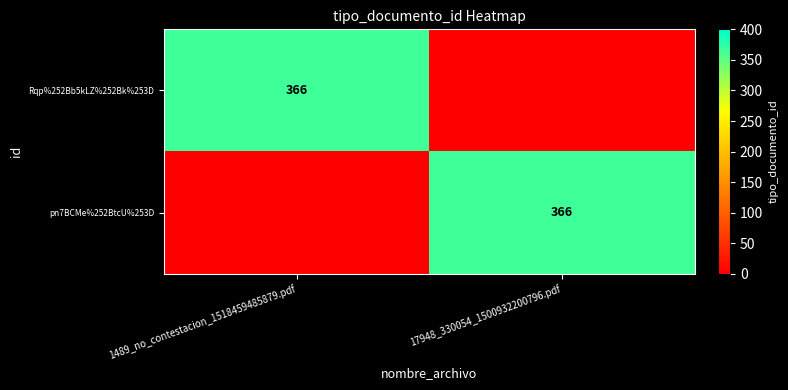

At 1489_no_contestacion_1518459485879.pdf, list the series in order from smallest to largest.

pn7BCMe%252BtcU%253D, Rqp%252Bb5kLZ%252Bk%253D